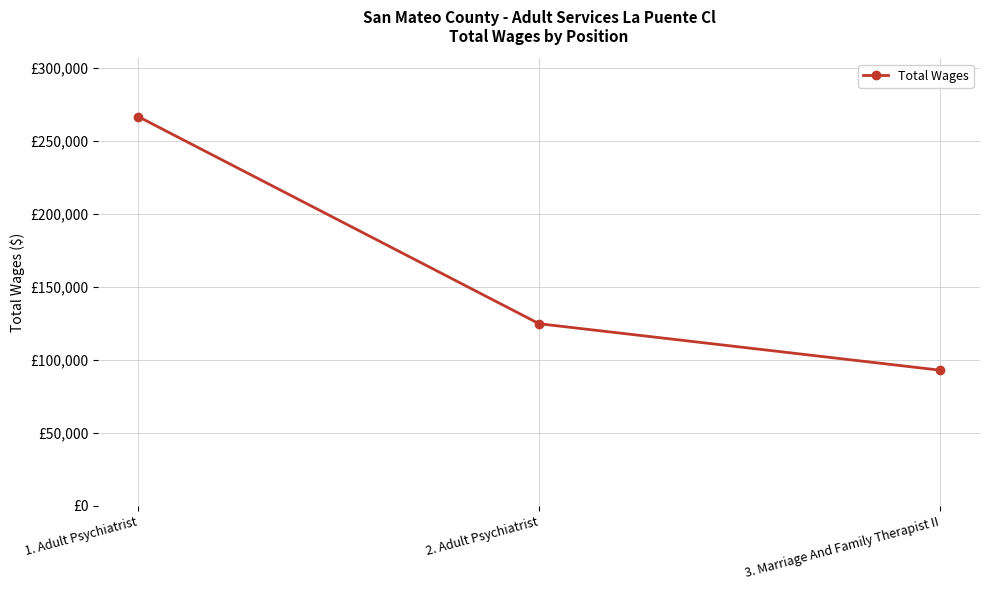

At which label does the data first exceed 124686?

1. Adult Psychiatrist